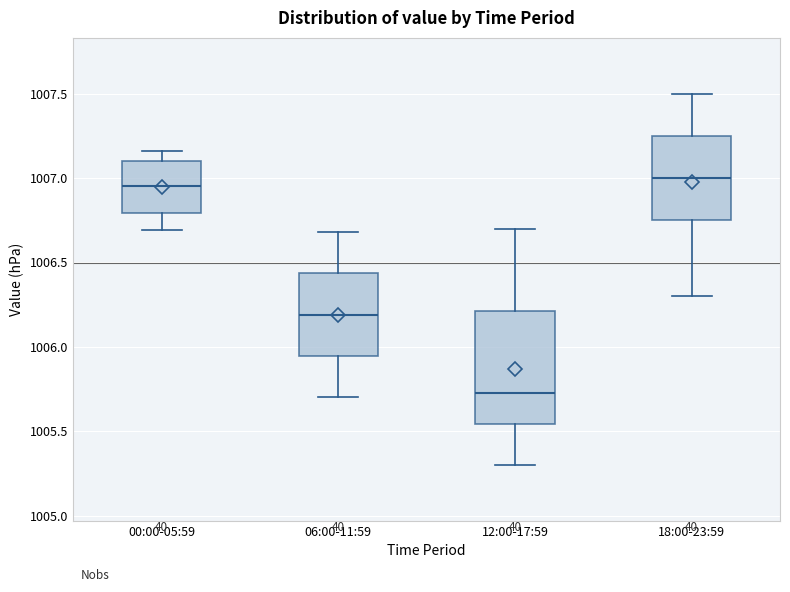

Where is the upper edge of the box for 06:00-11:59 on the y-axis? The values are not printed on the chart, so give them approximately, as read against the axis.

1006.45